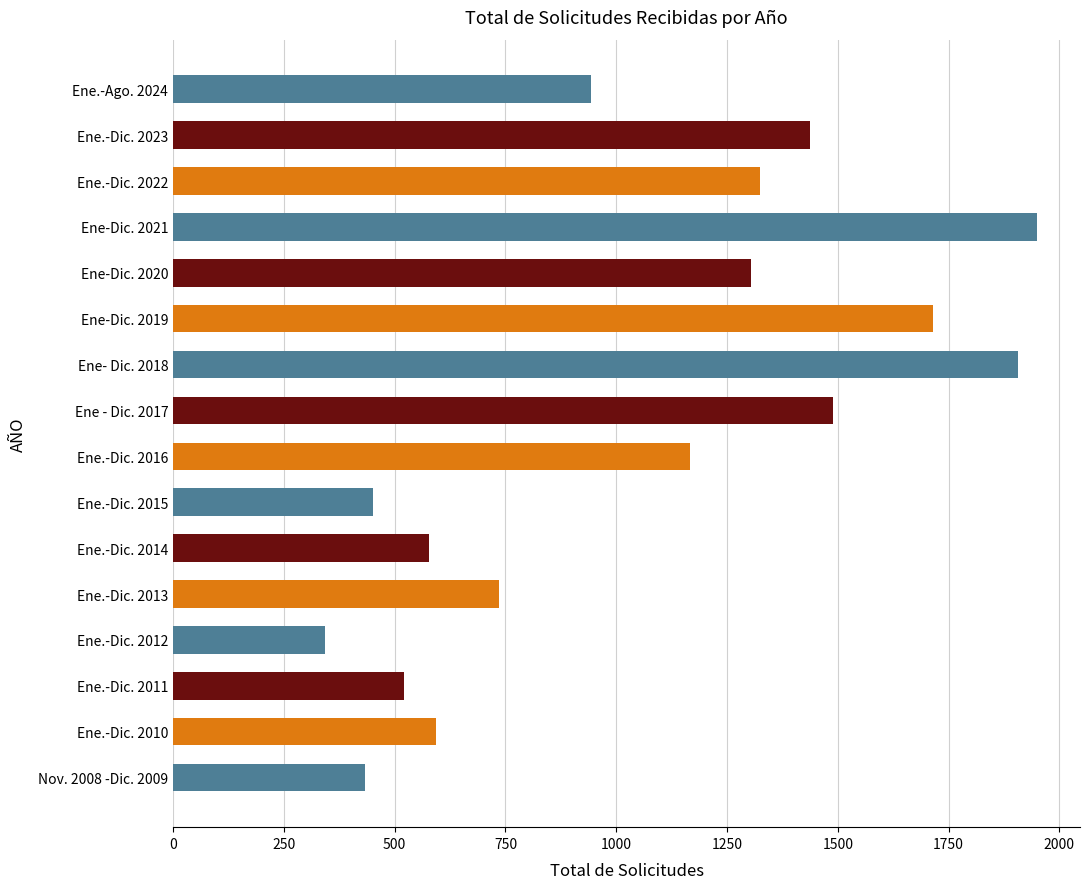

The value at Ene.-Dic. 2015 is 687. True or false?

False